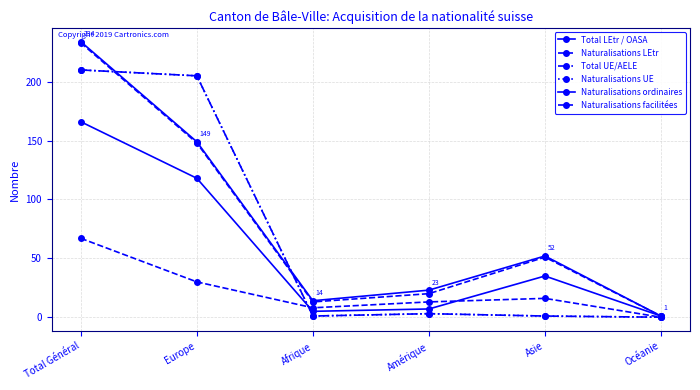

Does the chart display data point markers on the line(s)?

Yes